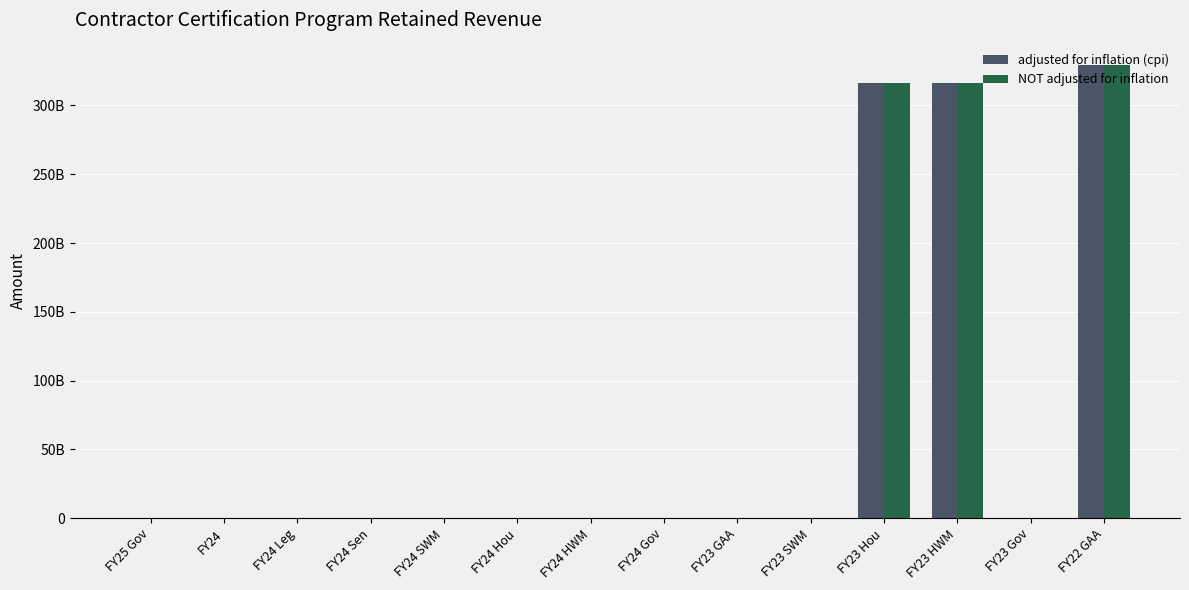

At which label is adjusted for inflation (cpi) closest to 164574150000?

FY23 Hou